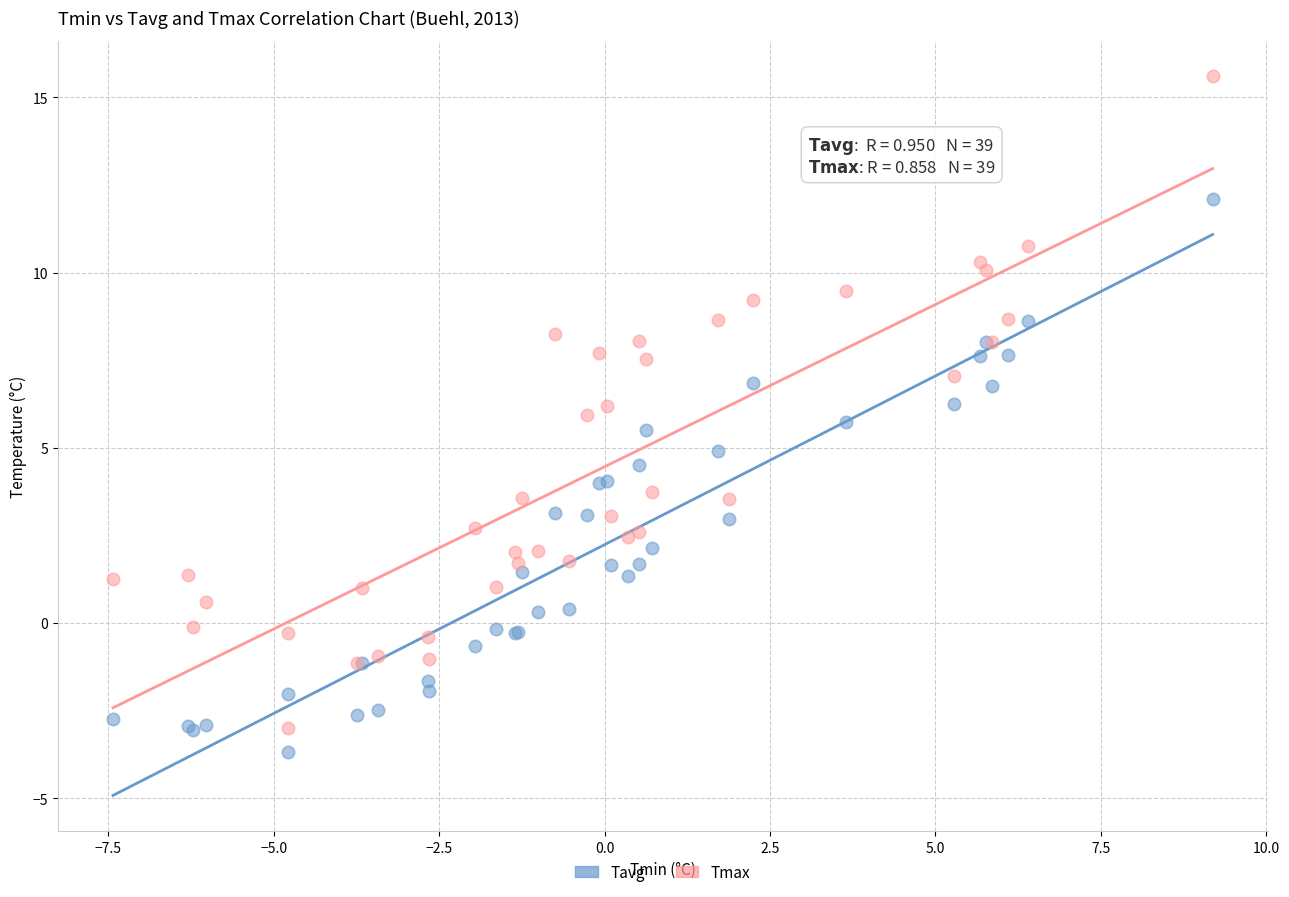

What are all the series names shown in the legend?

Tavg, Tmax